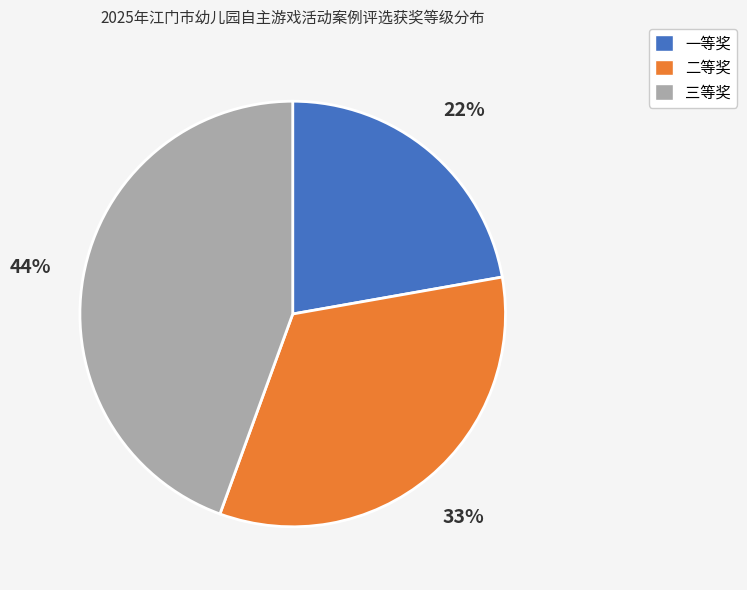

Which has a higher value, 一等奖 or 二等奖?

二等奖